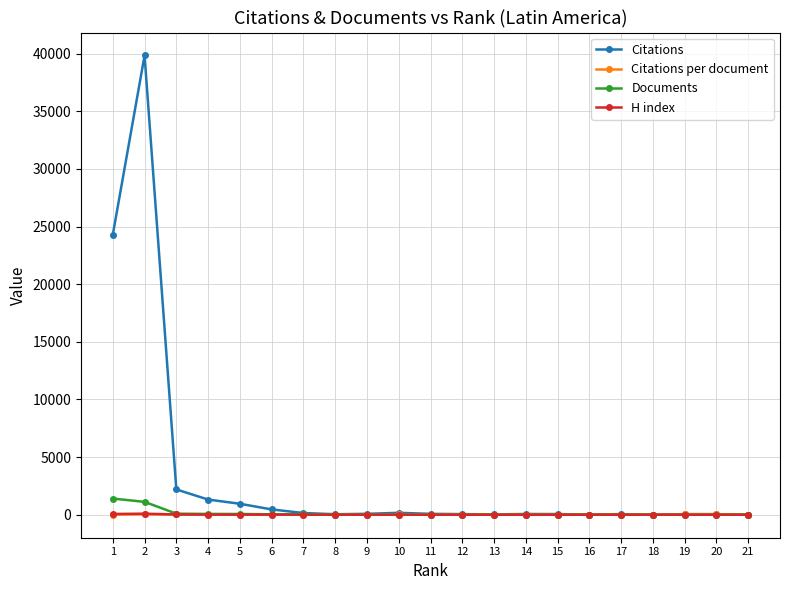

What value does the Documents series have at 14?

3.0